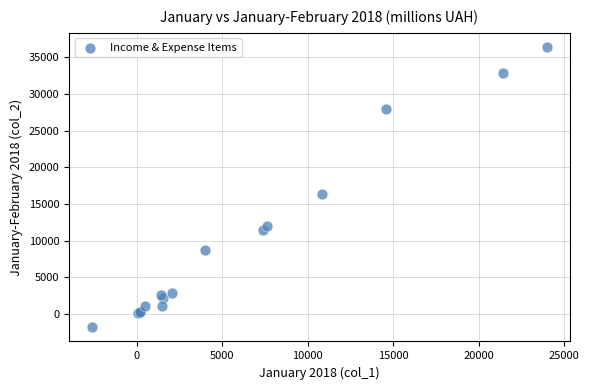

What Y value in the scatter plot is closest to 17303?

16370